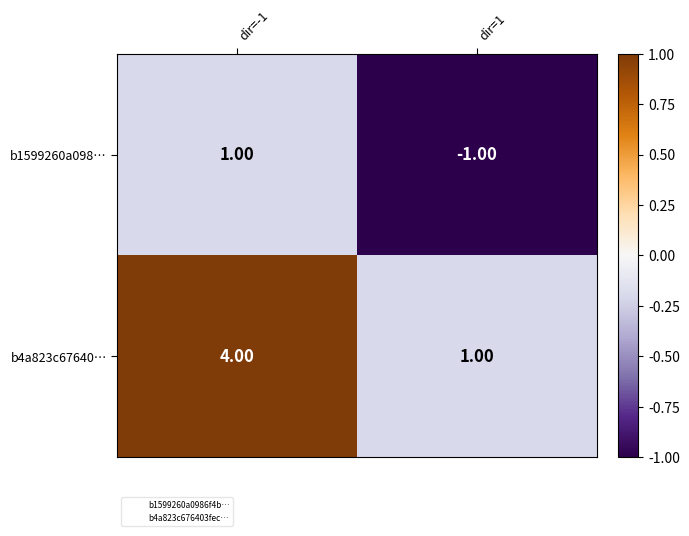

At which category does the chart reach its minimum across all series?

dir=1